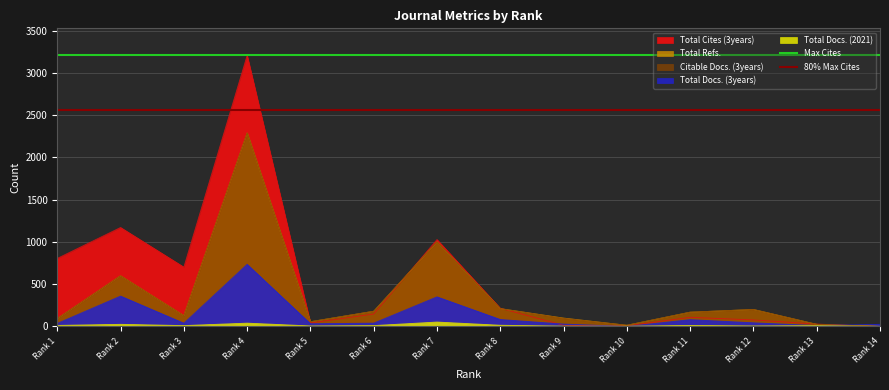

What is the sum of all 80% Max Cites values?

5131.2